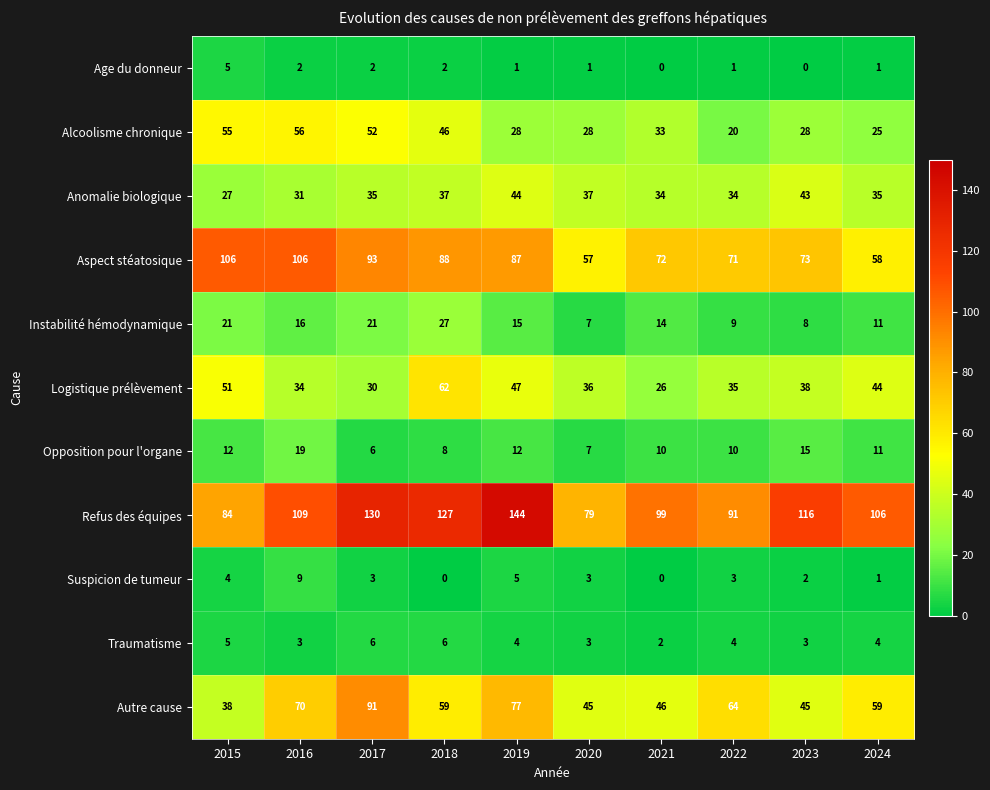

What is the spread (max minus min) of values at 2019?

143